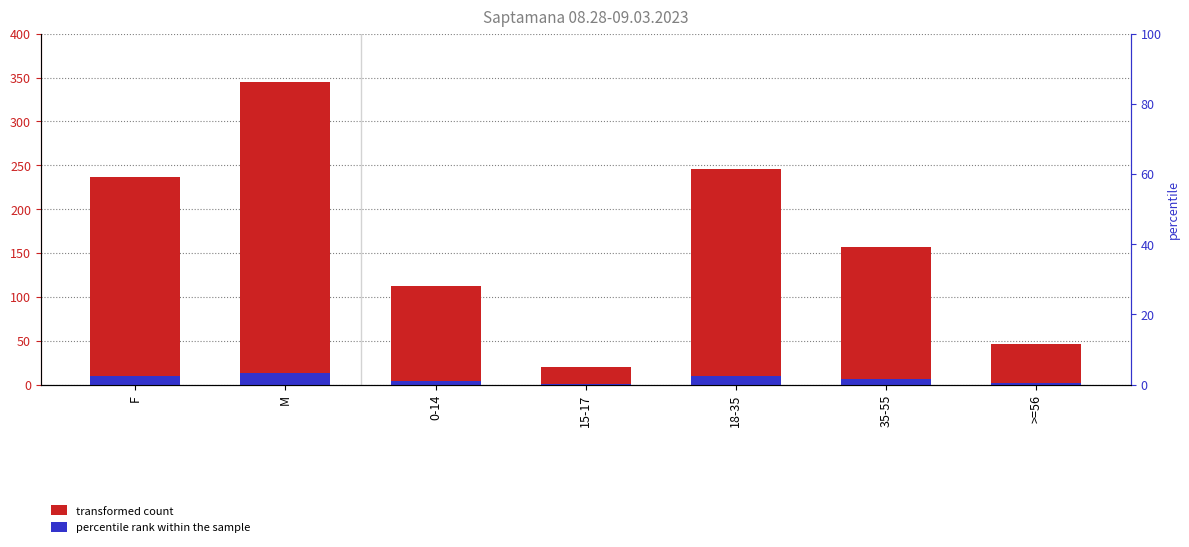

At M, list the series in order from smallest to largest.

percentile rank within the sample, transformed count